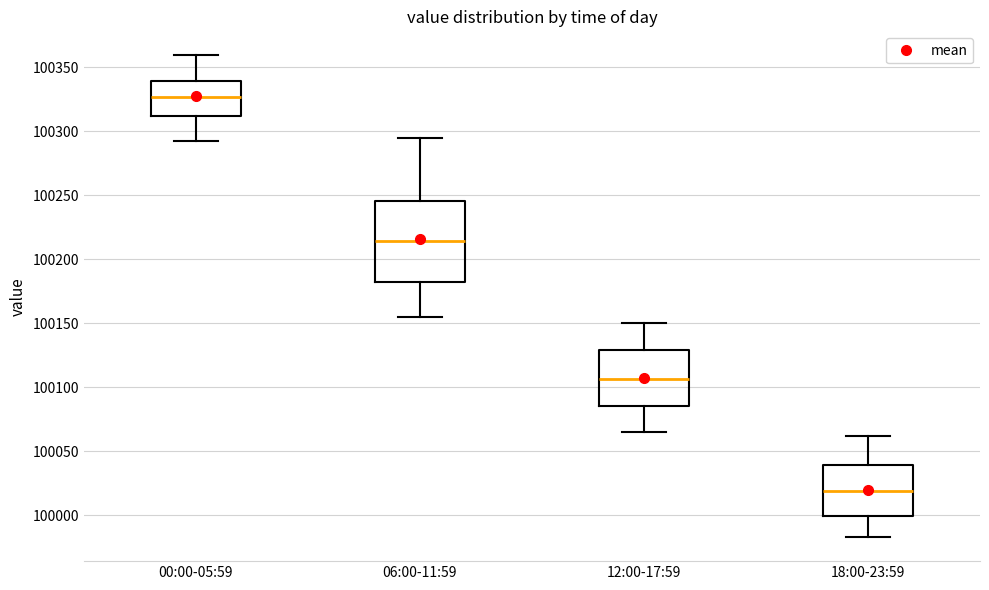

Comparing the boxes themselves (not the whiskers), which one is the tallest?

06:00-11:59